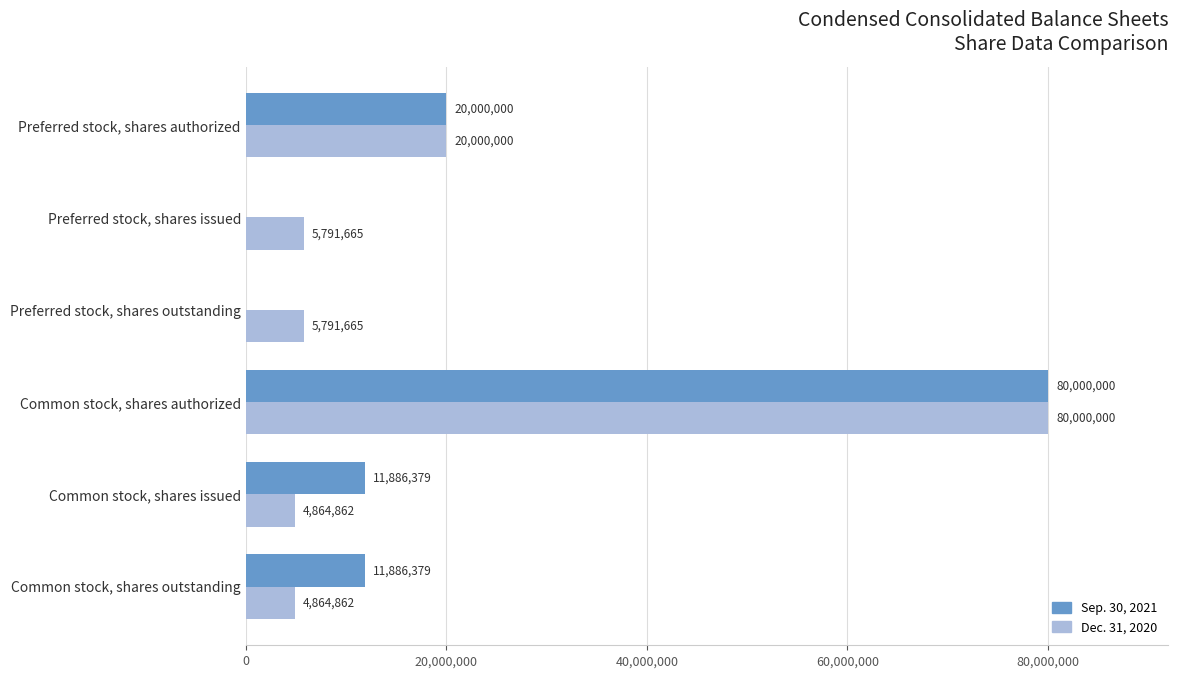

The Dec. 31, 2020 series shows 7843113 at Common stock, shares issued. True or false?

False